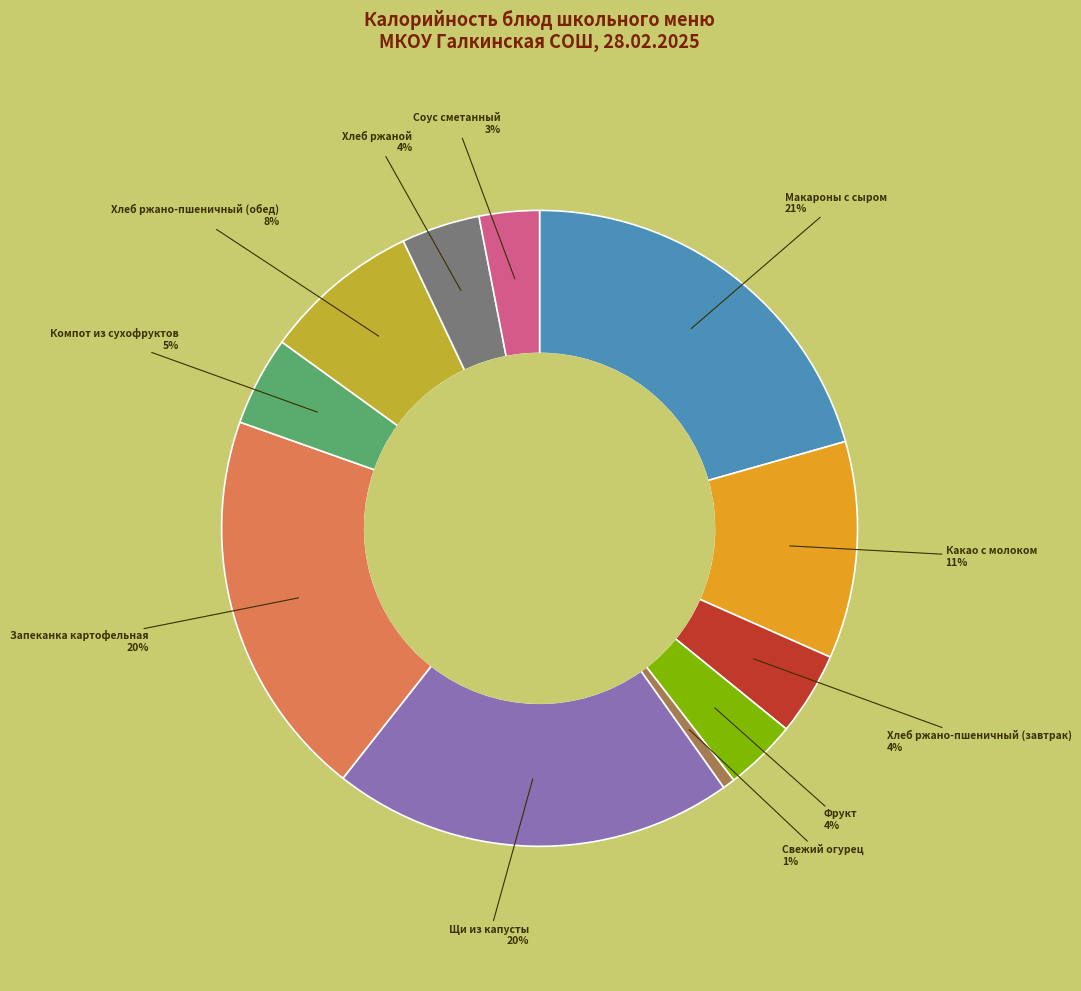

To the nearest percent, what is the difference between the largest and smallest slice percentages?

20%